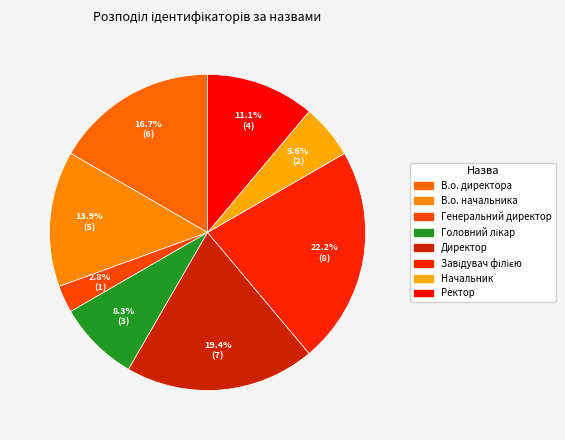

Do Генеральний директор and В.о. директора together represent more than half of the pie?

No